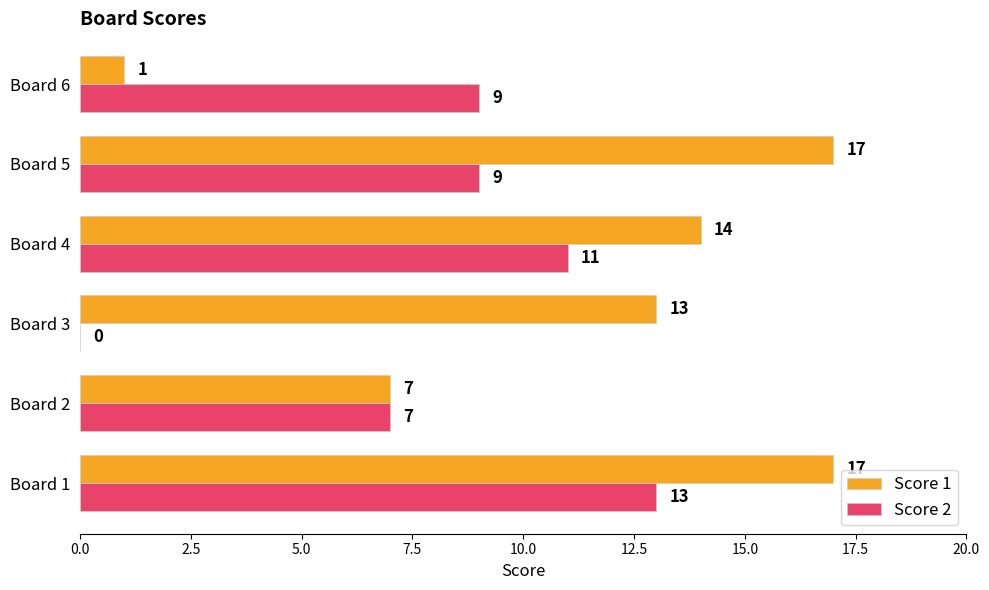

Is the value of Score 1 at Board 5 greater than the value of Score 2 at Board 2?

Yes